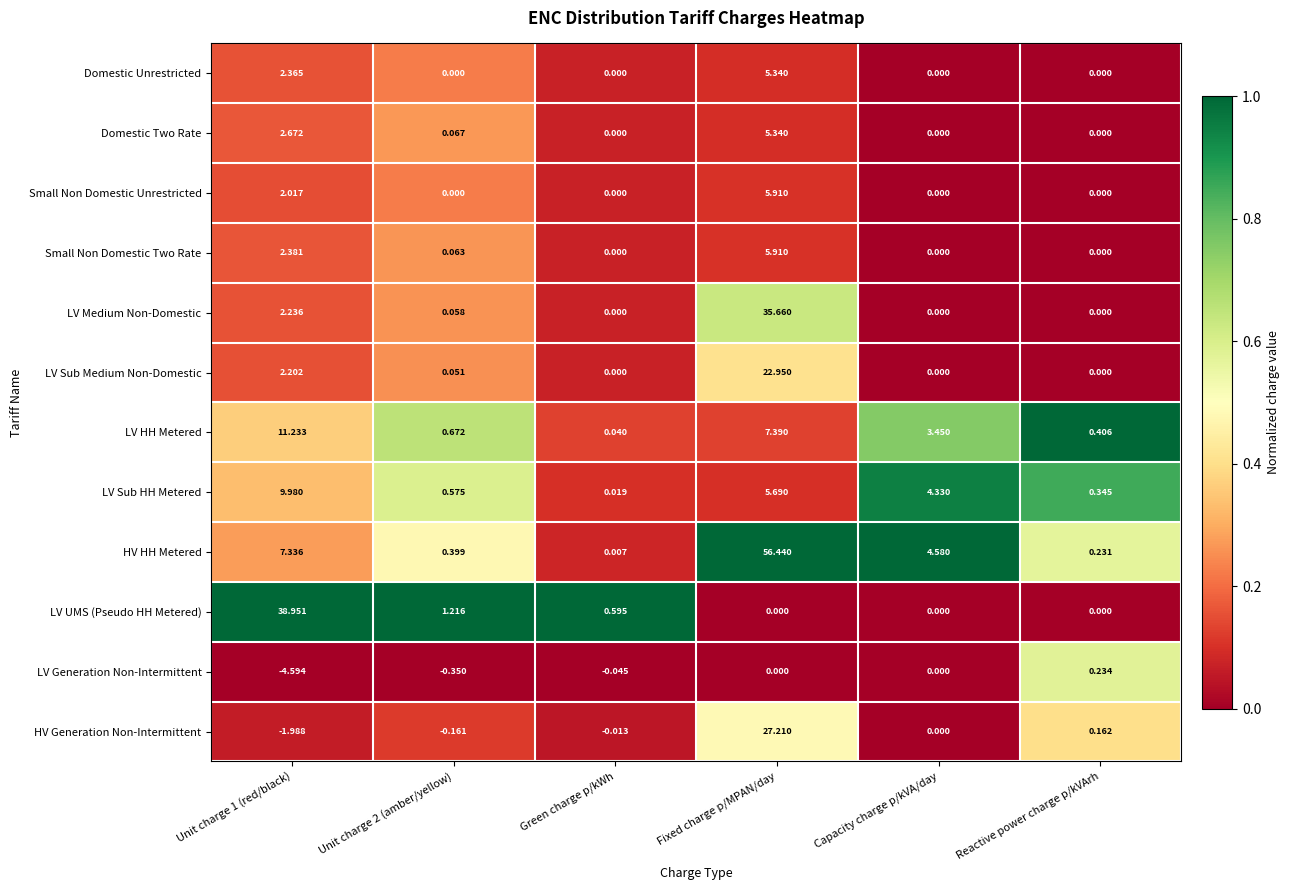

At which category is the sum across all series the highest?

Fixed charge p/MPAN/day